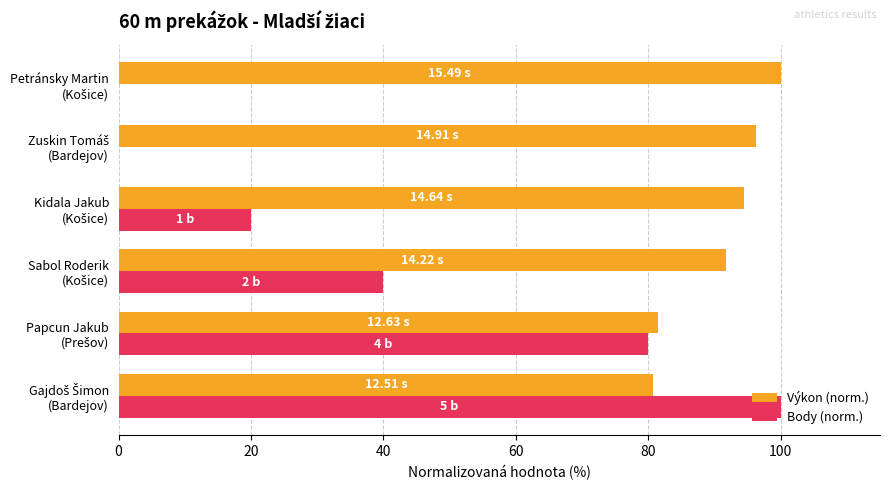

Which series has the largest total across all categories?

Výkon (norm.)